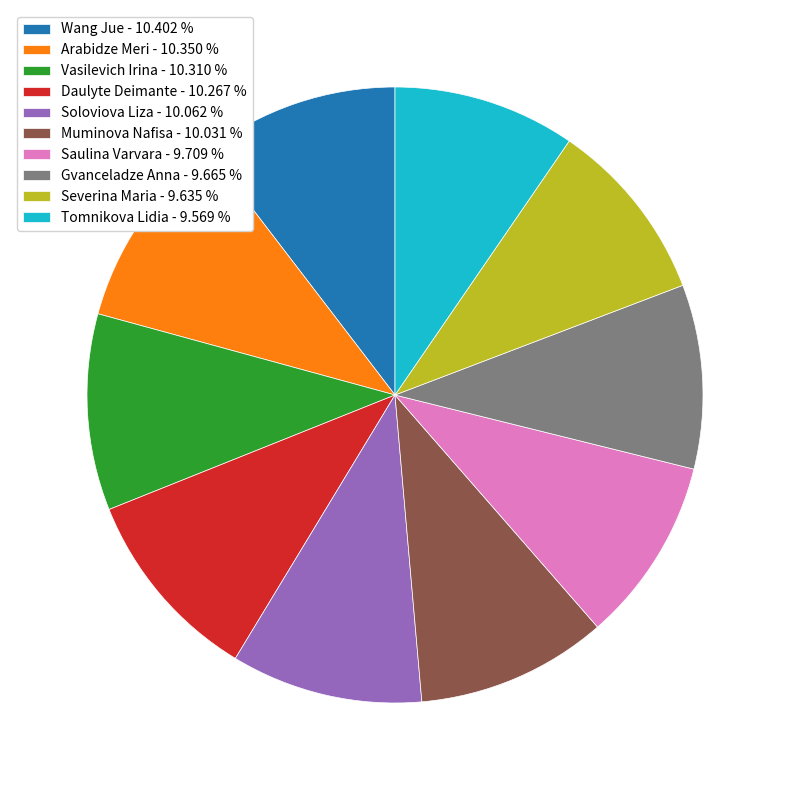

True or false: Vasilevich Irina accounts for 20% of the total.

False